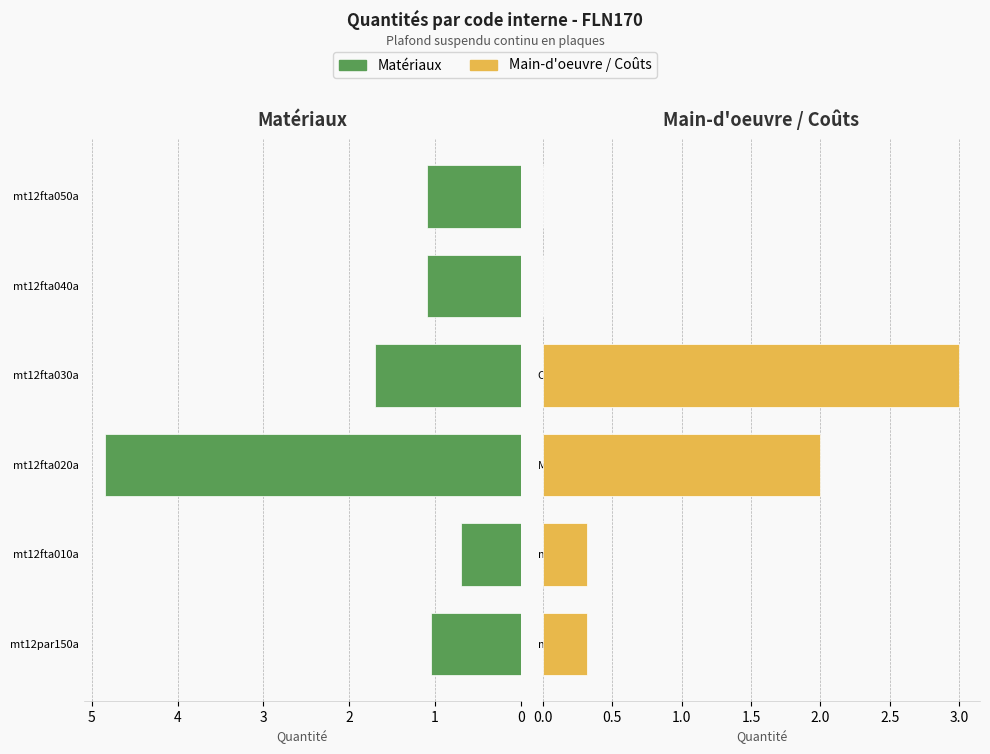

What is the sum of all Main-d'oeuvre / Coûts values?

5.6